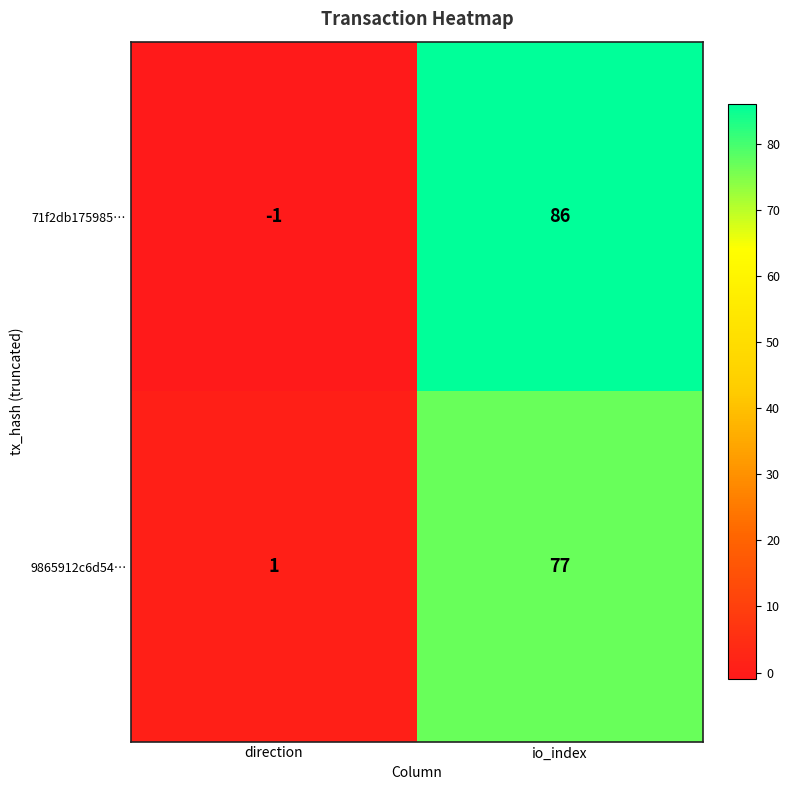

What is the maximum value shown in the chart?

86